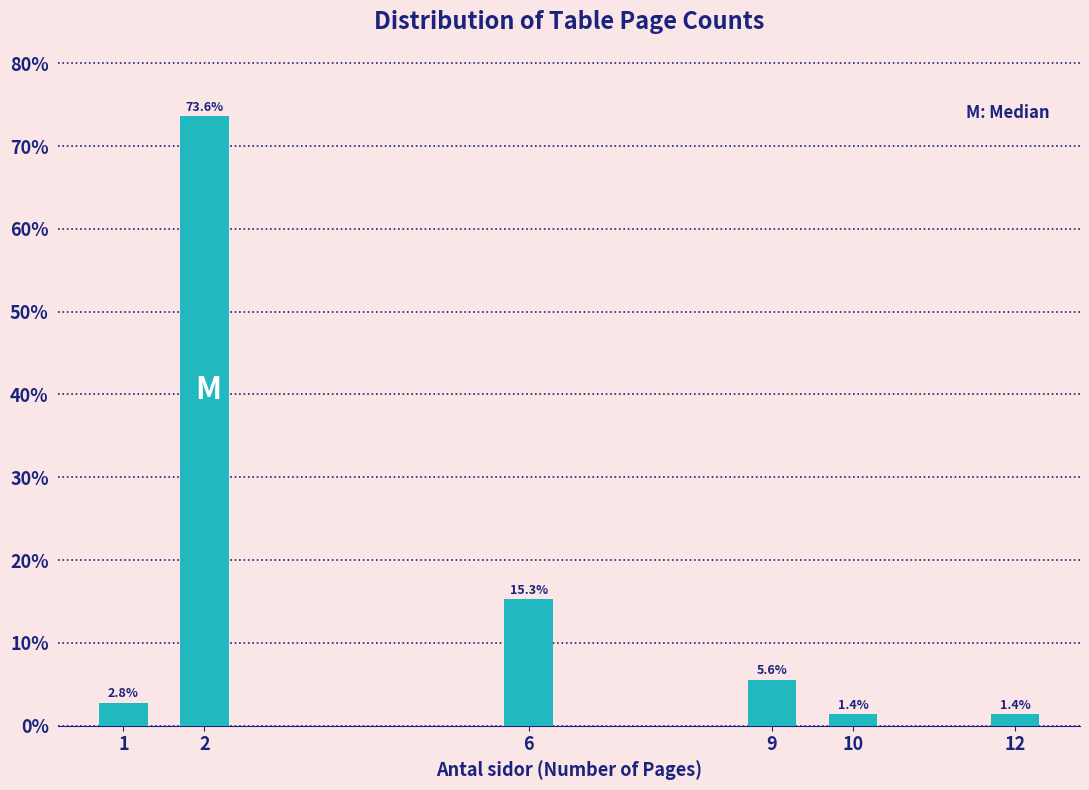

Reading left to right, list all the values displayed in this chart.

2.8	73.6	15.3	5.6	1.4	1.4